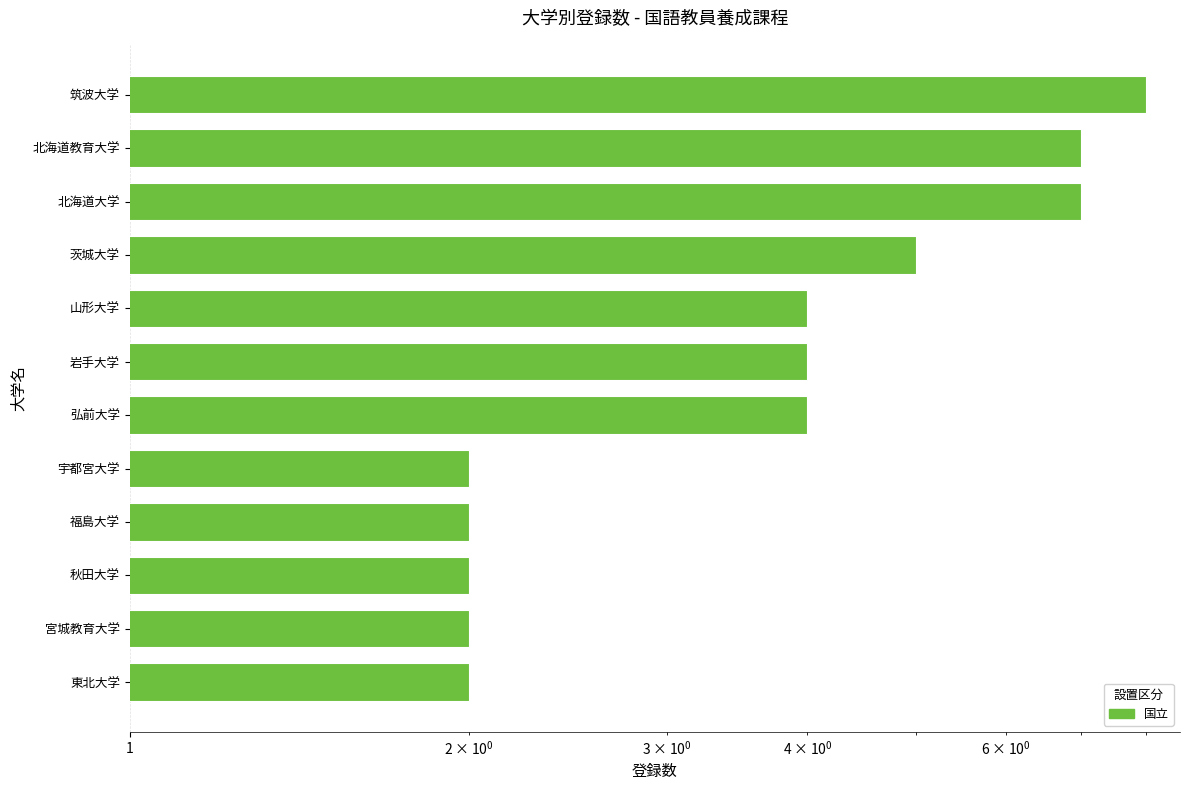

Does the chart contain stacked bars?

No